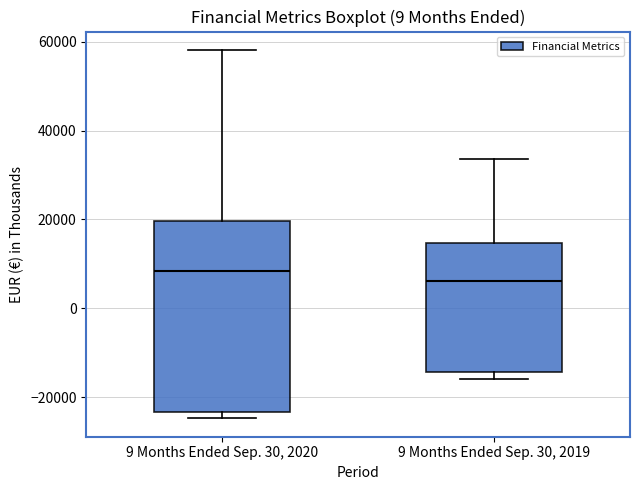

Reading left to right, transcribe this box plot: for each box, give where its median line is, the range the box spans, and where its two whiskers end, as read against the y-axis. The values are not printed on the chart, so give them approximately, as read against the axis.

9 Months Ended Sep. 30, 2020: median 8000, box -24000 to 20000, whiskers -24000 (just below the box's lower edge) to 58000
9 Months Ended Sep. 30, 2019: median 6000, box -14000 to 14000, whiskers -16000 to 34000